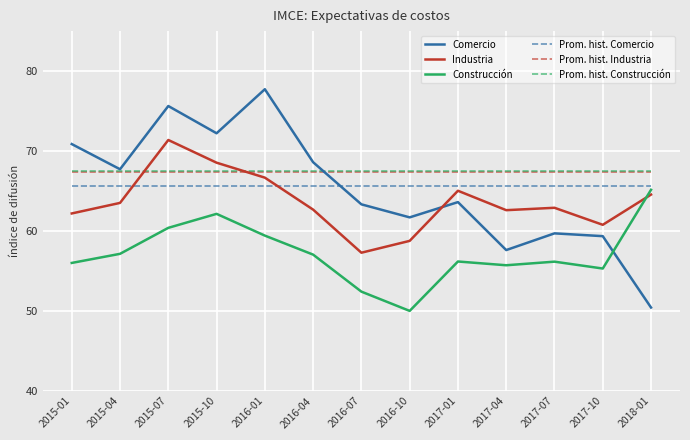

What position from the right is 2017-01?

5